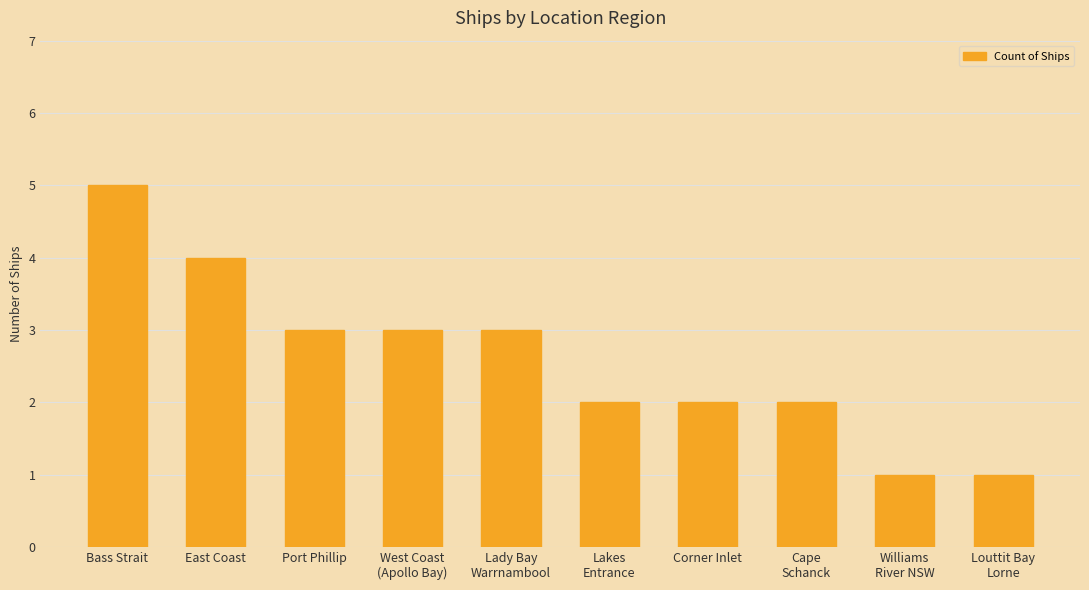

The chart shows a value of 2 at Lakes
Entrance. True or false?

True